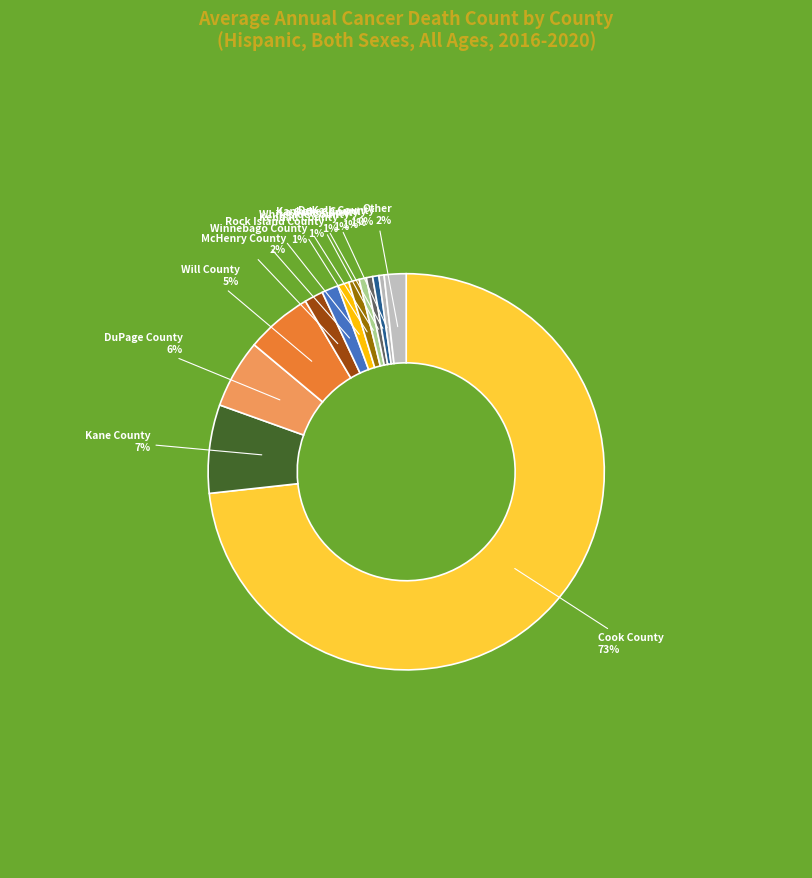

Which has a higher value, Other or Whiteside County?

Other